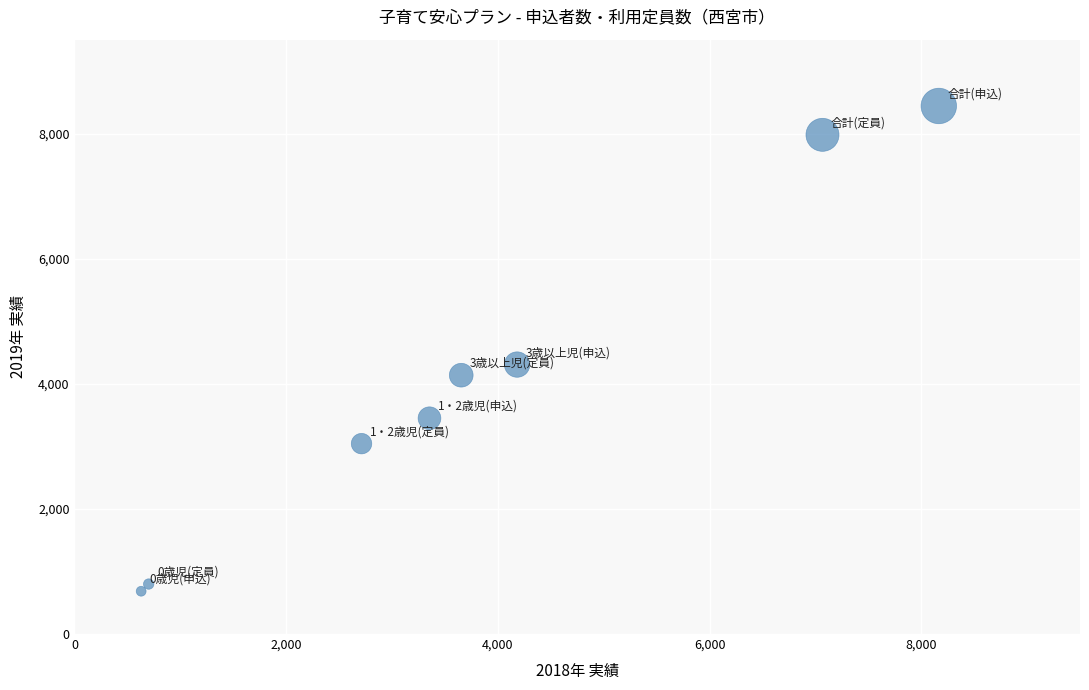

What Y value in the scatter plot is closest to 4562?

4307